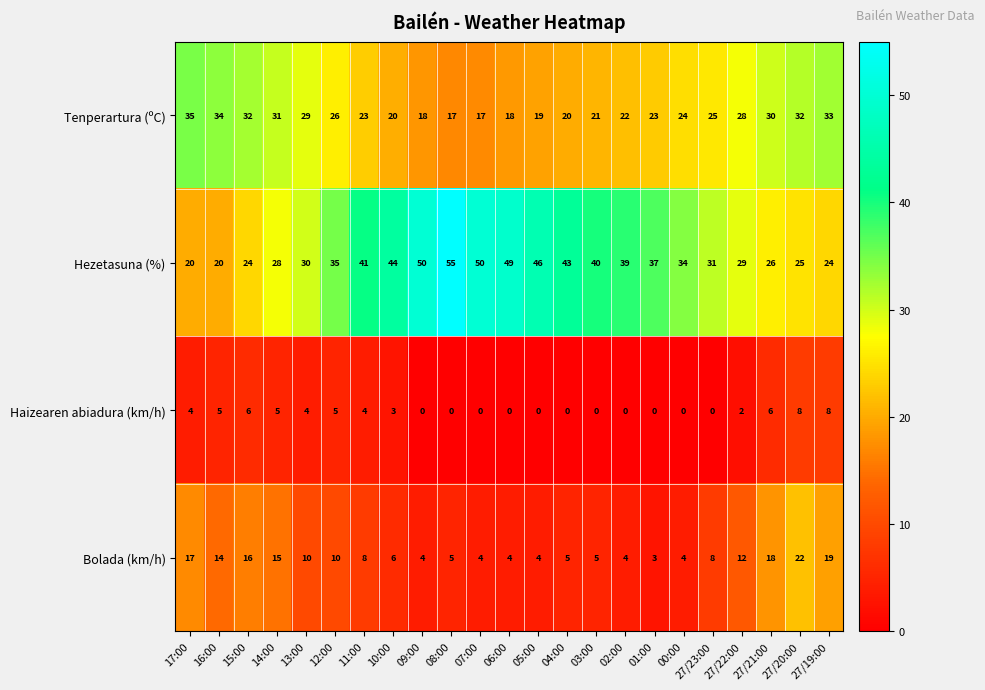

Rank the series at 04:00 from lowest to highest value.

Haizearen abiadura (km/h), Bolada (km/h), Tenperartura (ºC), Hezetasuna (%)